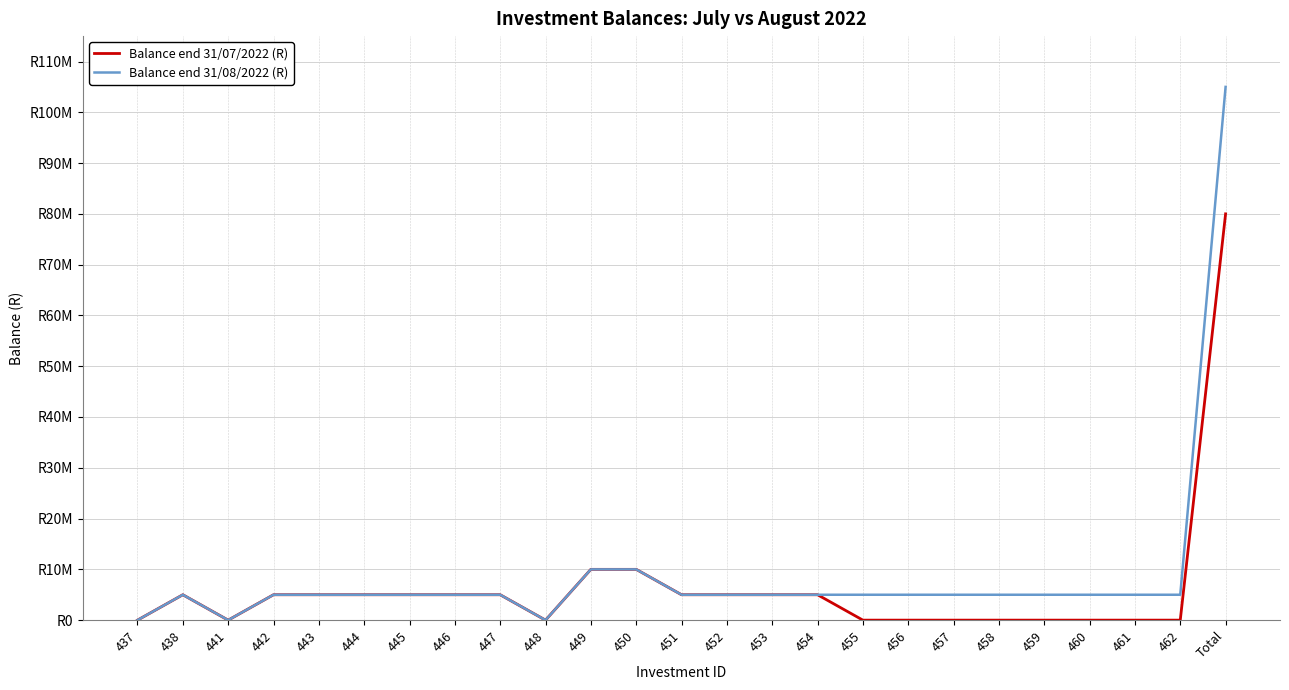

At how many categories does at least one series exceed 69945757?

1